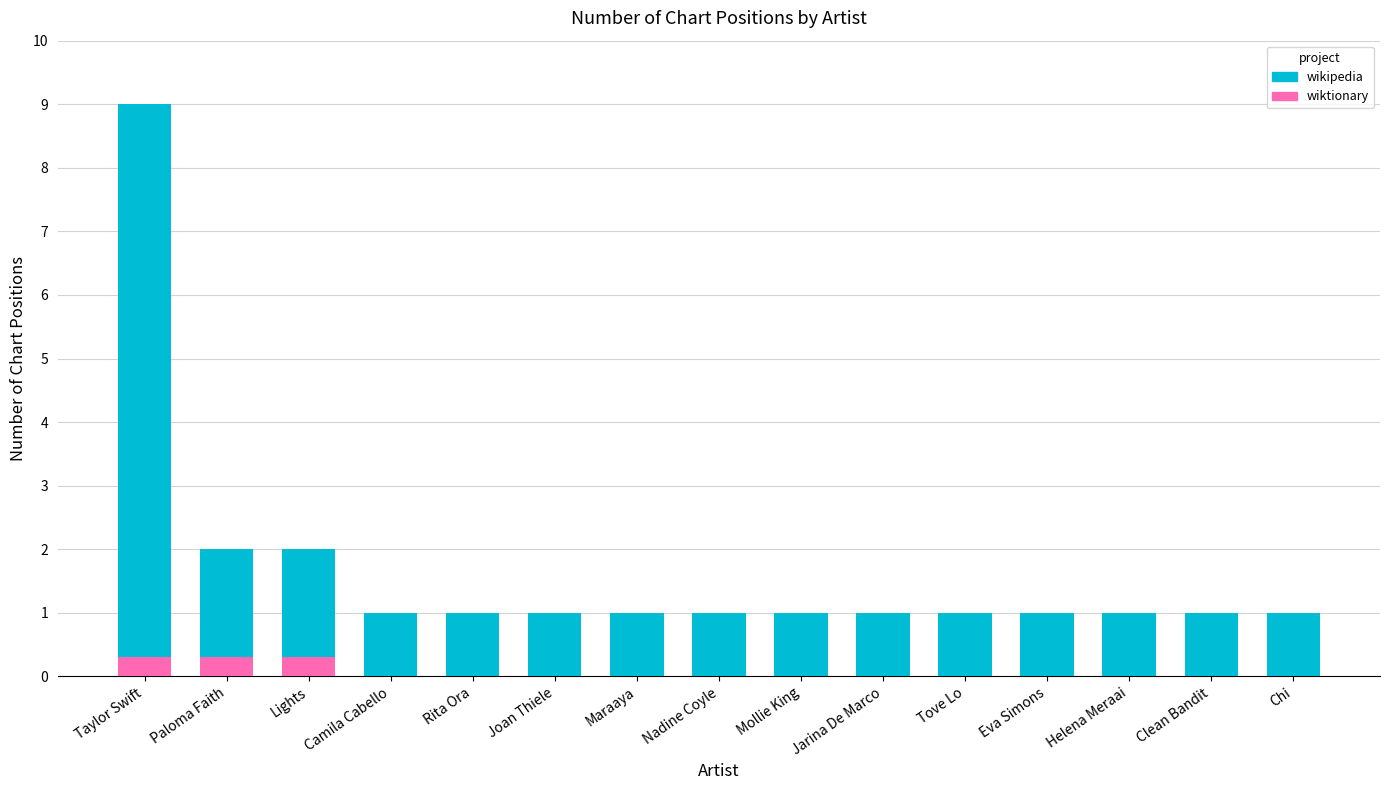

Rank the categories by value from lowest to highest.

Camila Cabello, Rita Ora, Joan Thiele, Maraaya, Nadine Coyle, Mollie King, Jarina De Marco, Tove Lo, Eva Simons, Helena Meraai, Clean Bandit, Chi, Paloma Faith, Lights, Taylor Swift